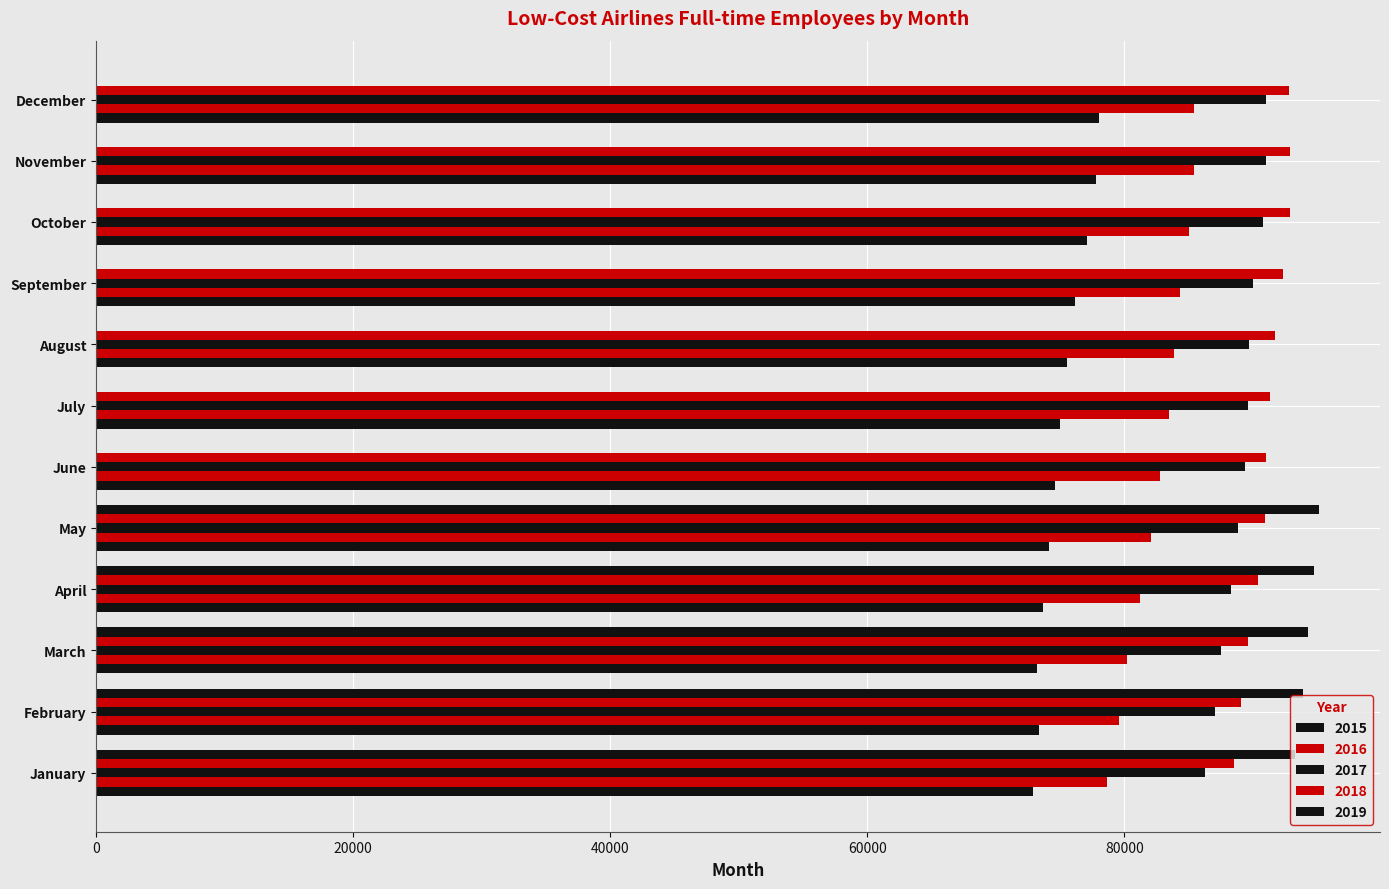

The 2019 series shows 0 at September. True or false?

True